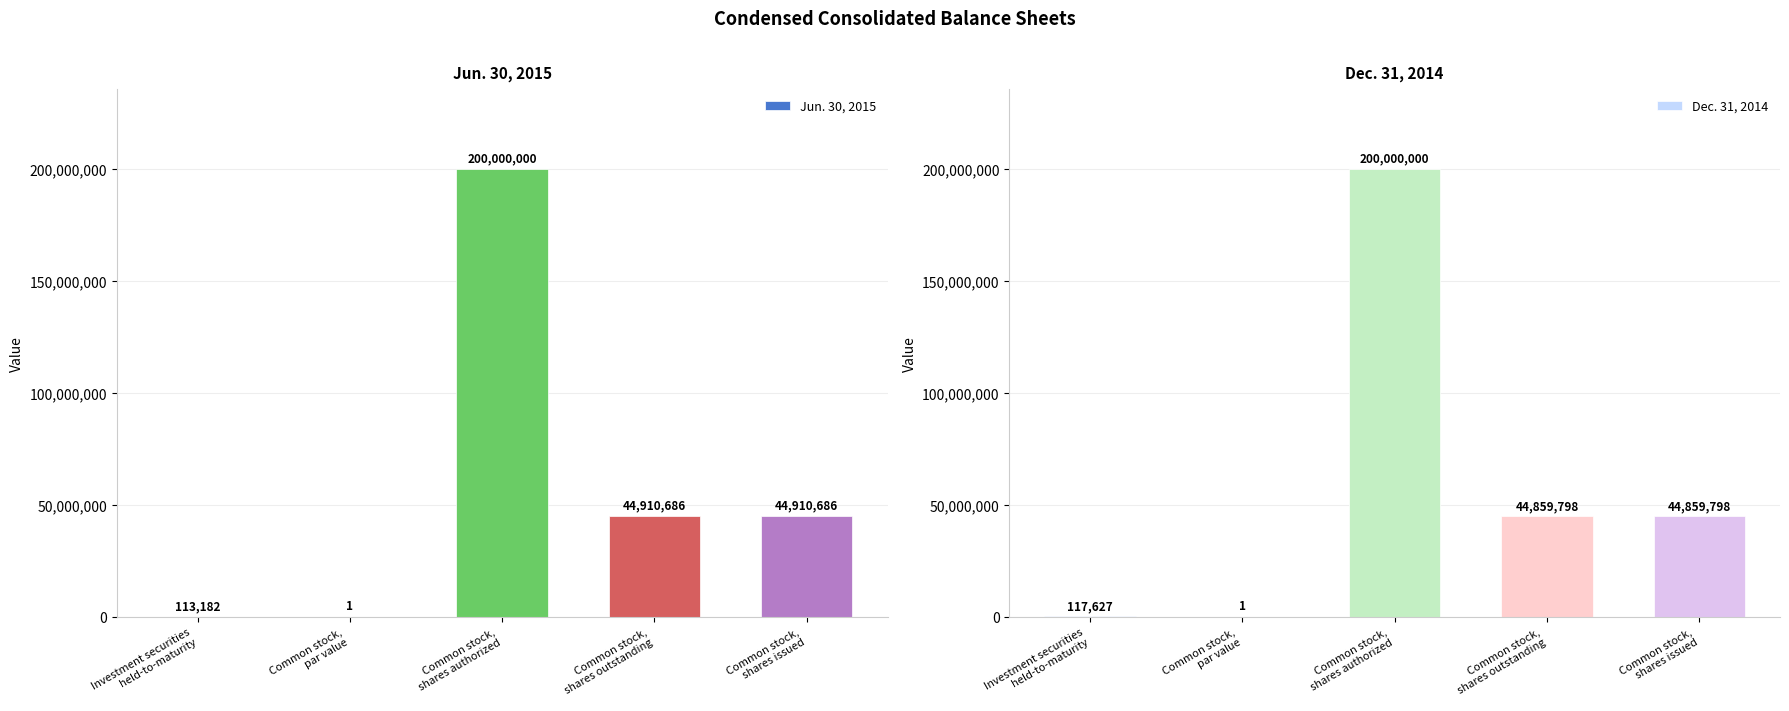

The value of Dec. 31, 2014 at Common stock,
par value is 1. True or false?

True